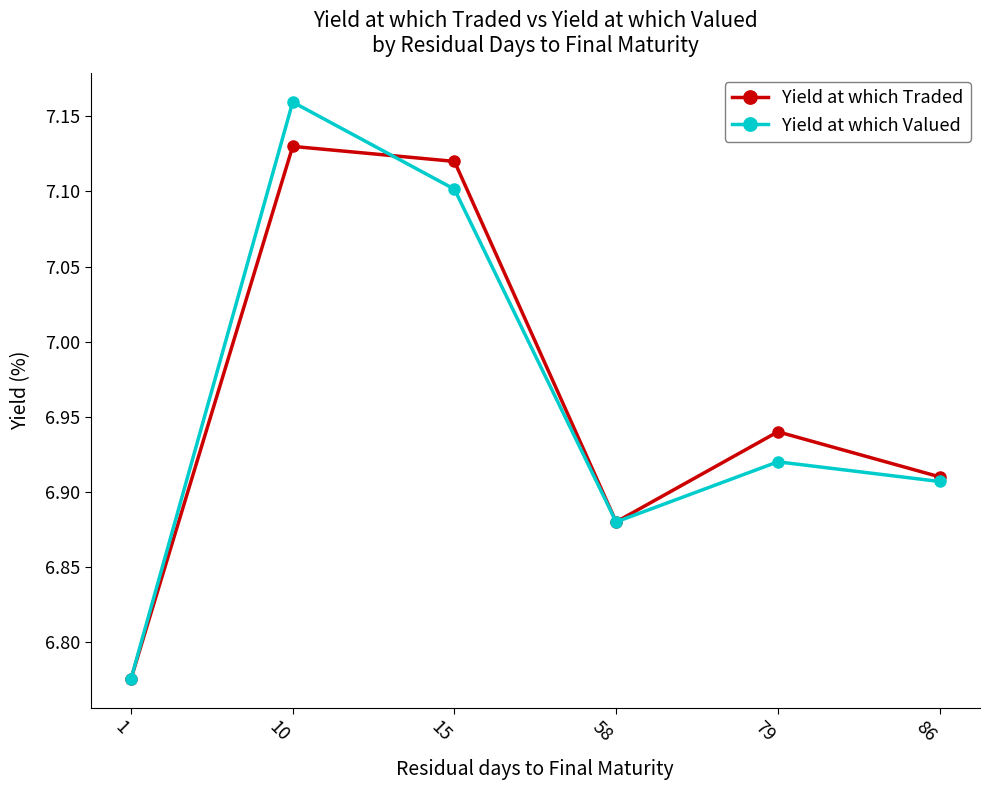

True or false: Yield at which Valued has a value of 4.8 at 79.

False